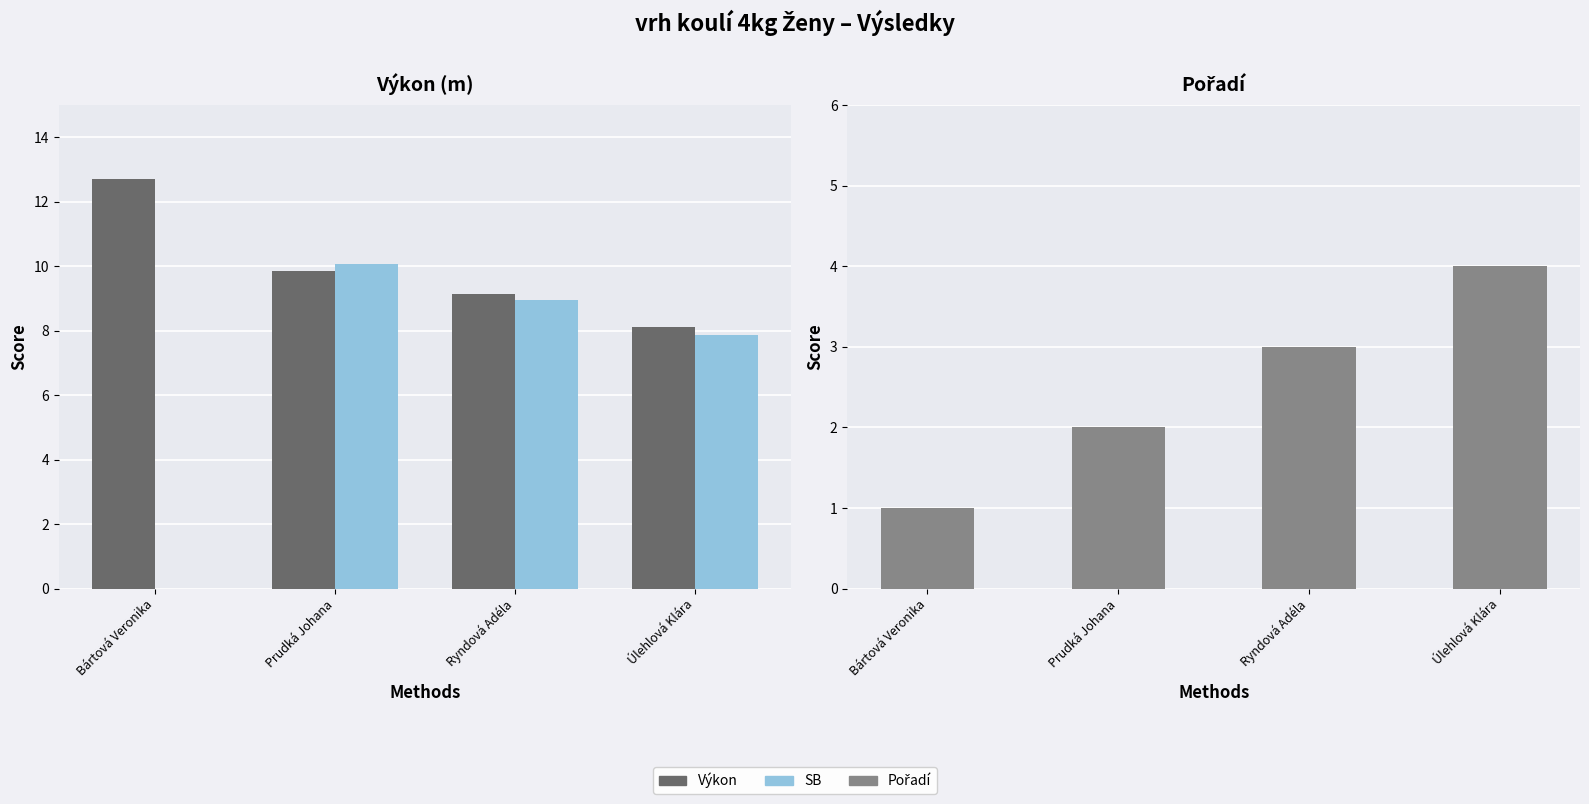

What is the sum of the Pořadí values at Ryndová Adéla and Prudká Johana?

5.0